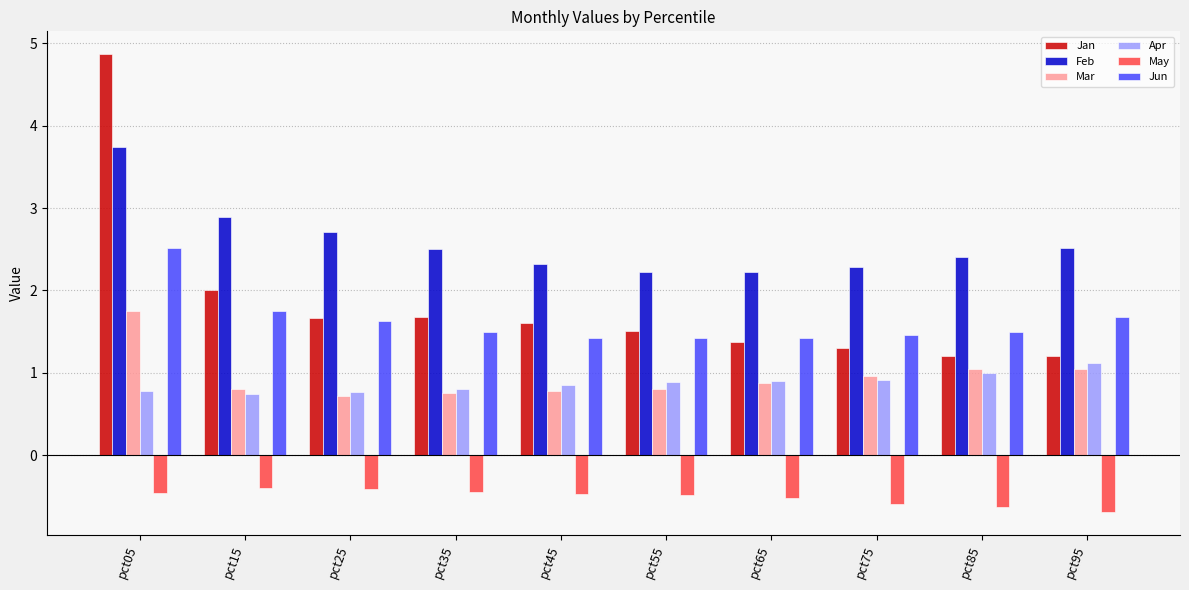

Which series has the largest total across all categories?

Feb